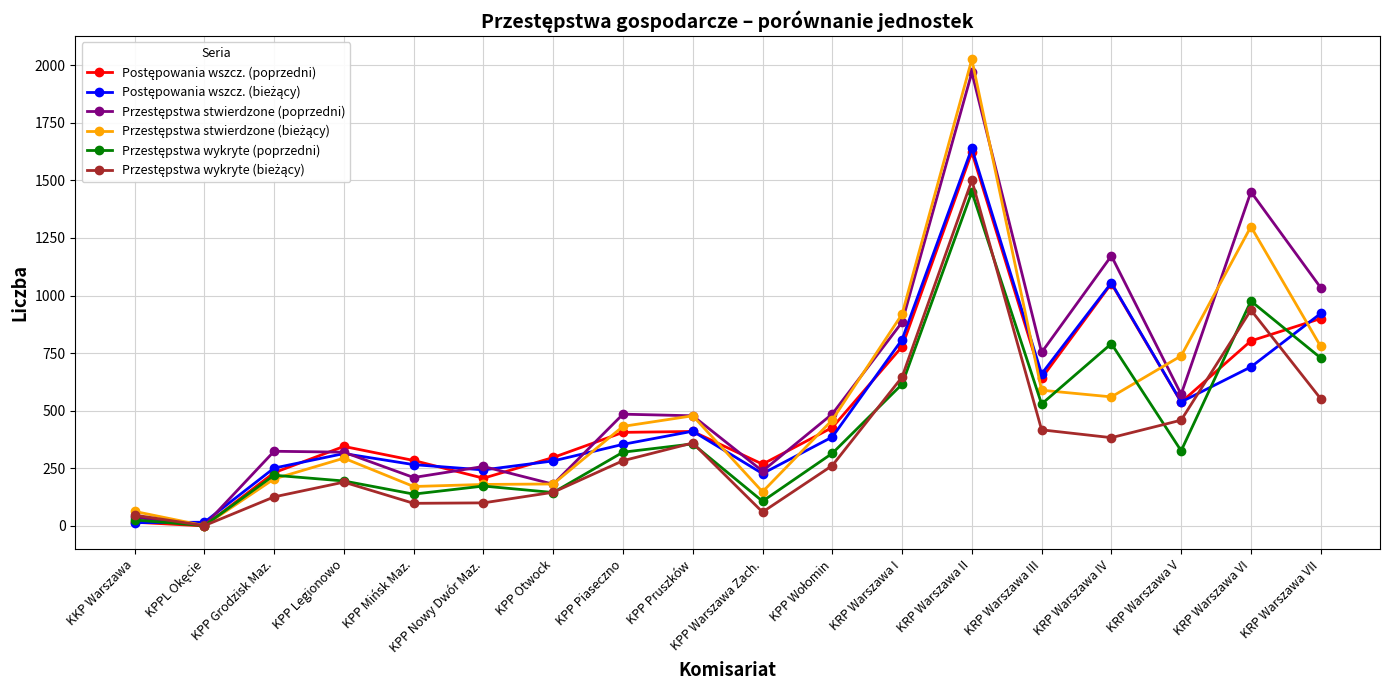

What is the difference between the highest and lowest values at KRP Warszawa V?

412